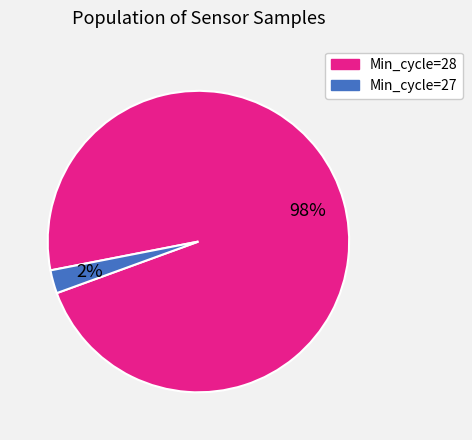

Which has a higher value, Min_cycle=27 or Min_cycle=28?

Min_cycle=28